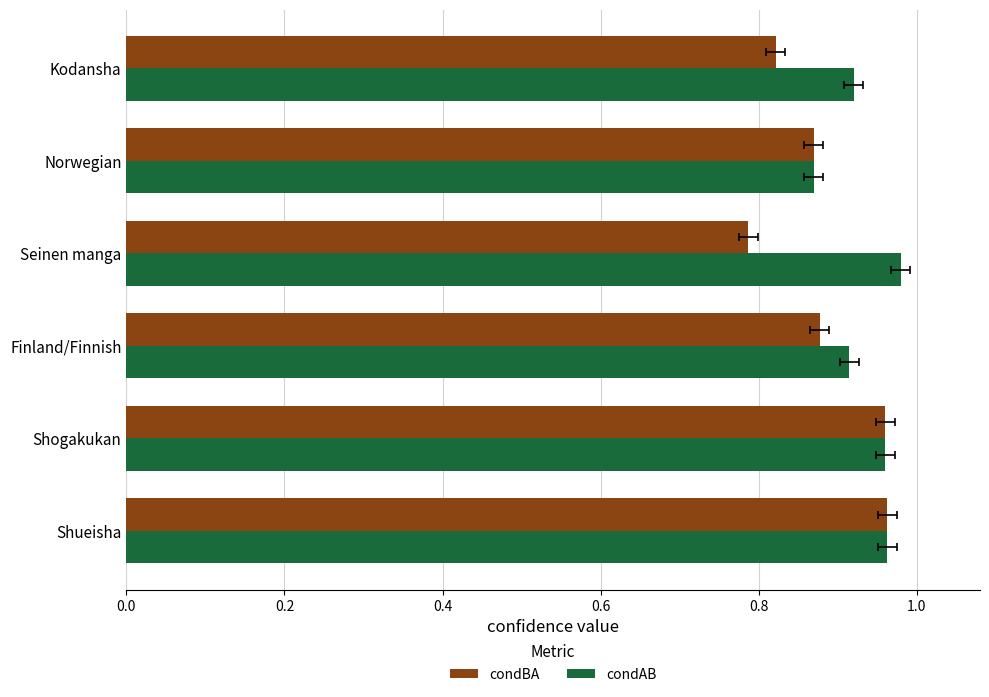

Count the condAB values in the range 0 to 1.

6